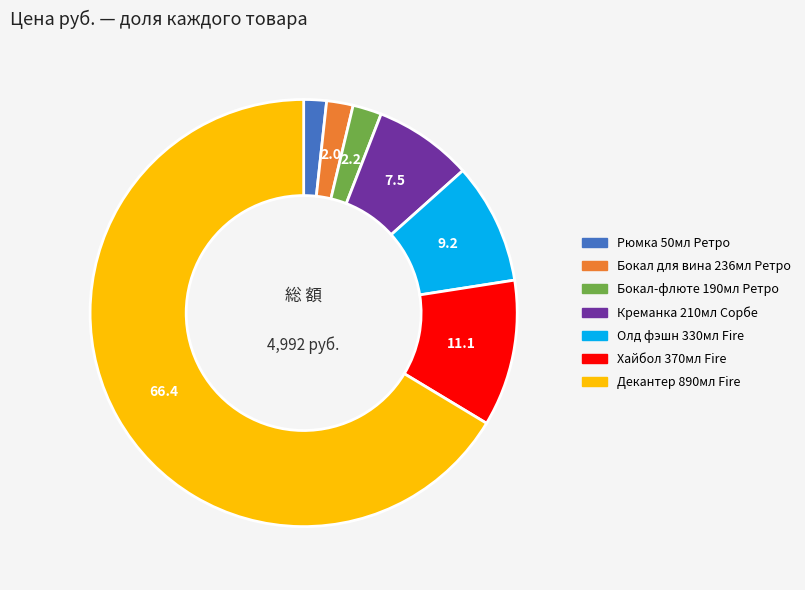

Is the sum of Рюмка 50мл Ретро and Декантер 890мл Fire greater than half?

Yes